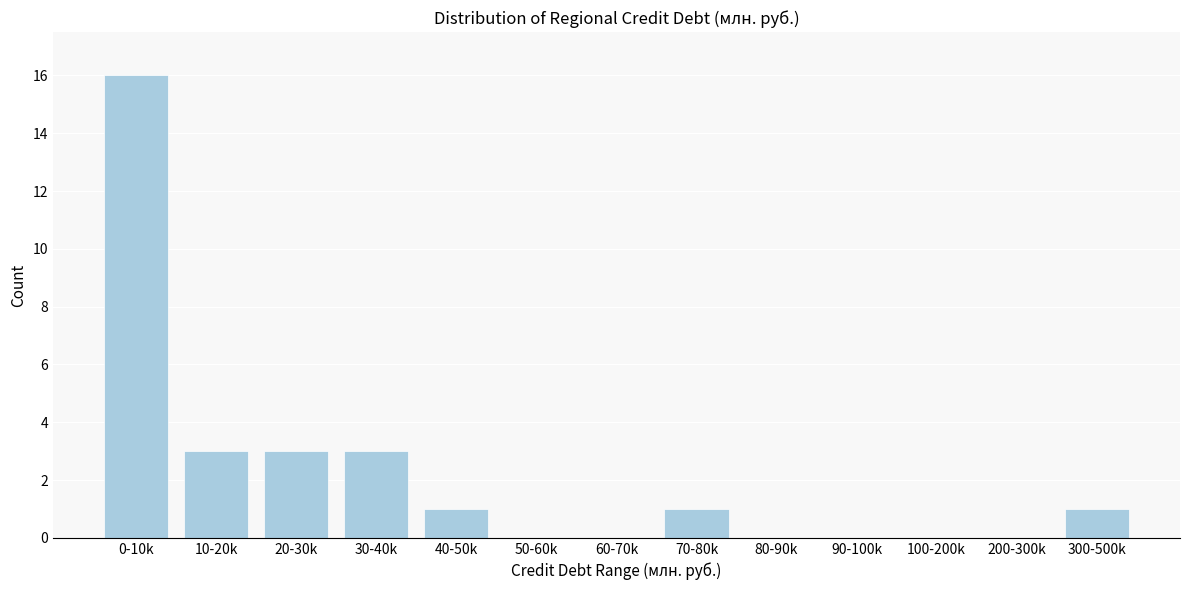

Reading left to right, what are all the values shown in this chart?

0-10k=16	10-20k=3	20-30k=3	30-40k=3	40-50k=1	50-60k=0	60-70k=0	70-80k=1	80-90k=0	90-100k=0	100-200k=0	200-300k=0	300-500k=1